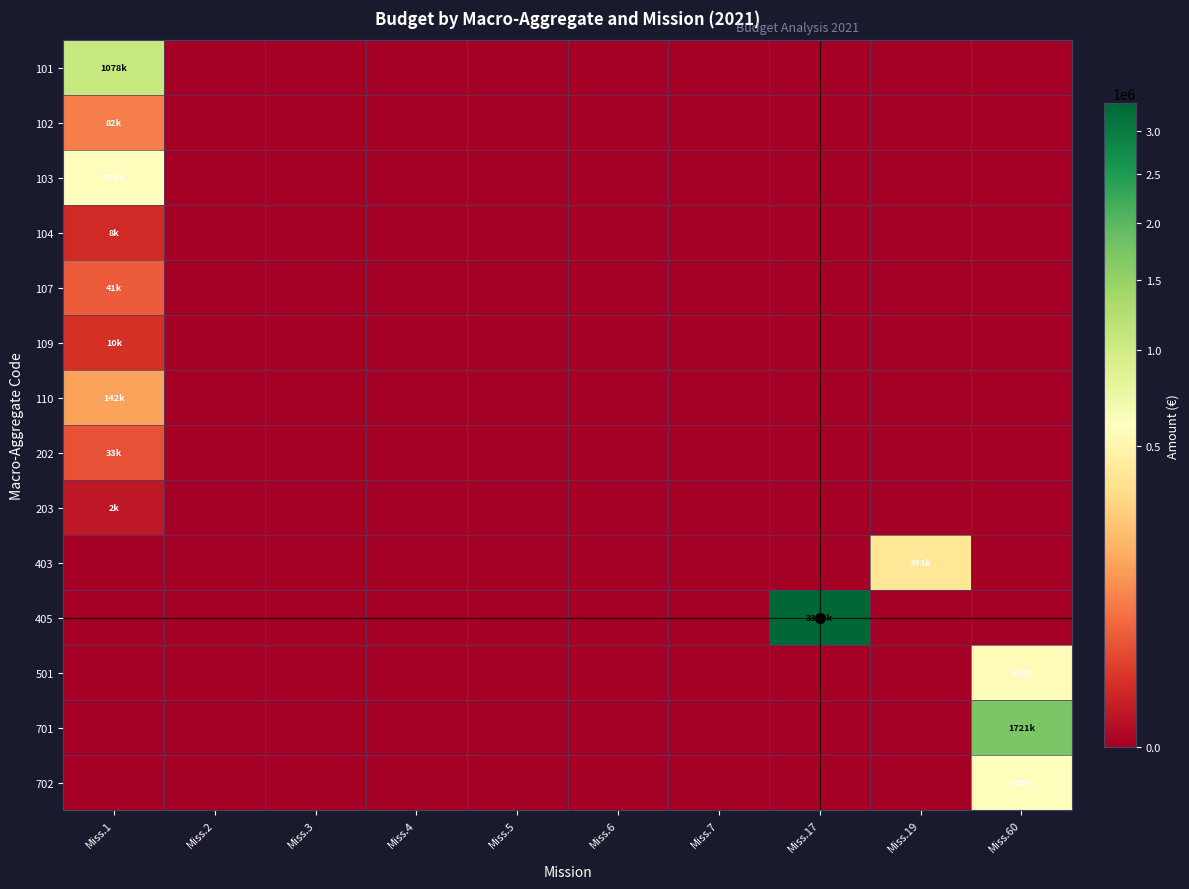

At which category does the chart reach its peak across all series?

Miss.17